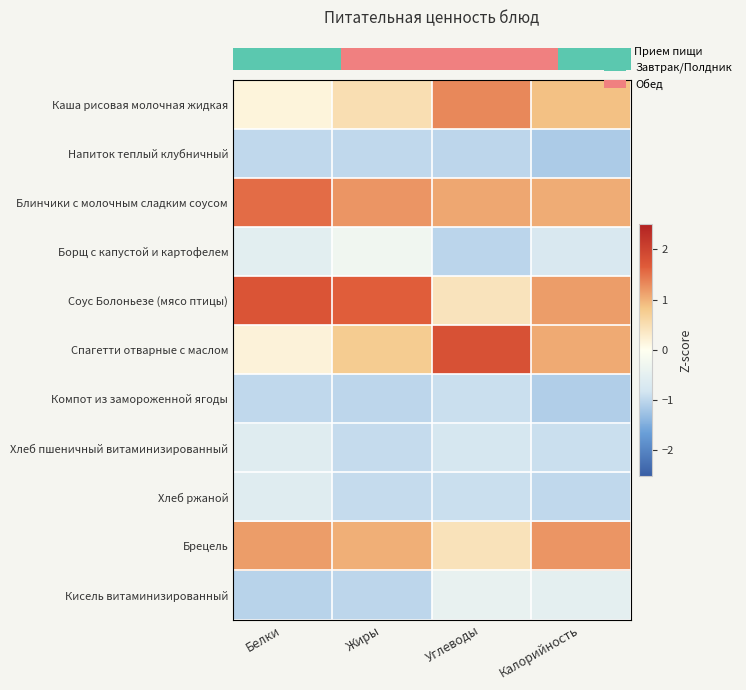

What is the spread (max minus min) of values at Углеводы?

2.8